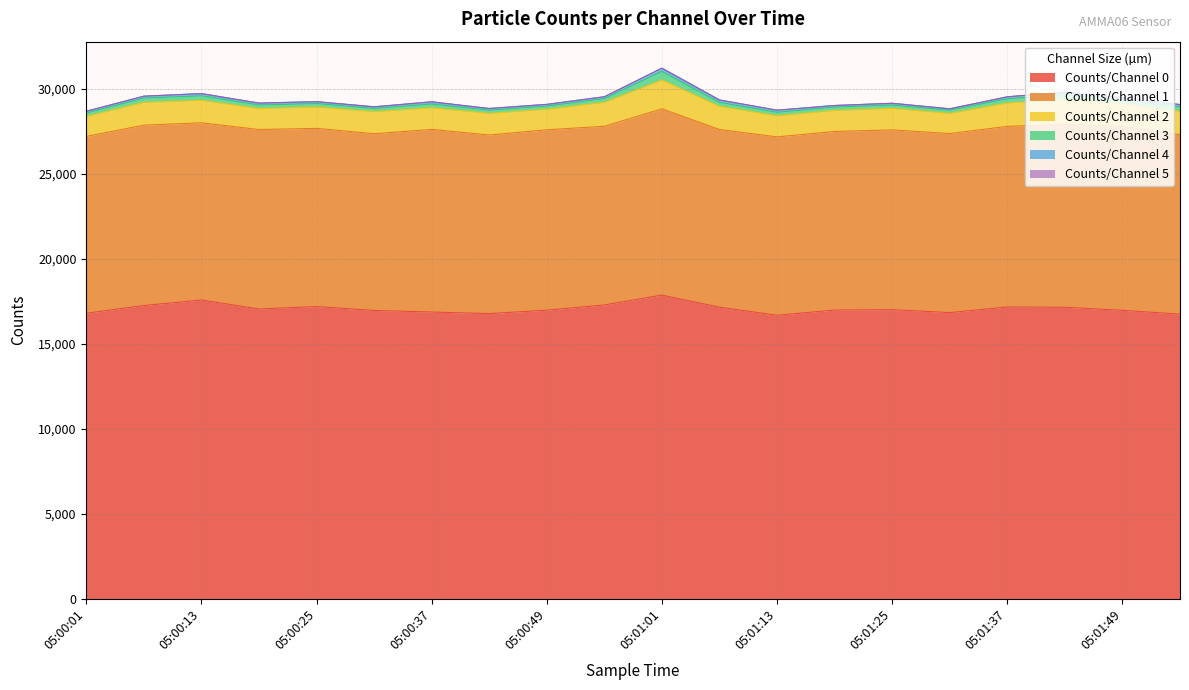

True or false: Counts/Channel 3 and Counts/Channel 0 intersect in this chart.

False